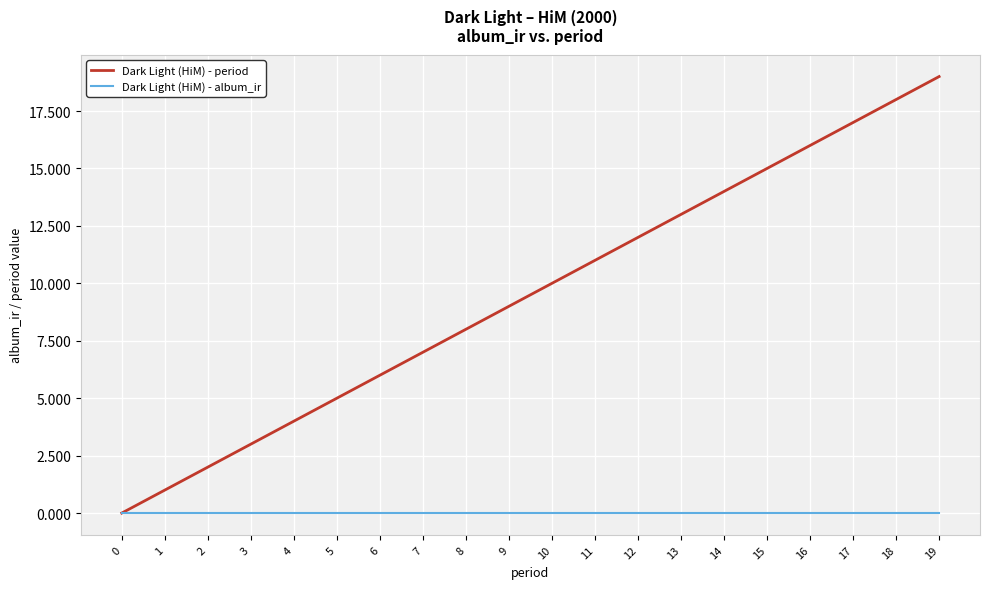

How many values in the Dark Light (HiM) - period series are below 10?

10